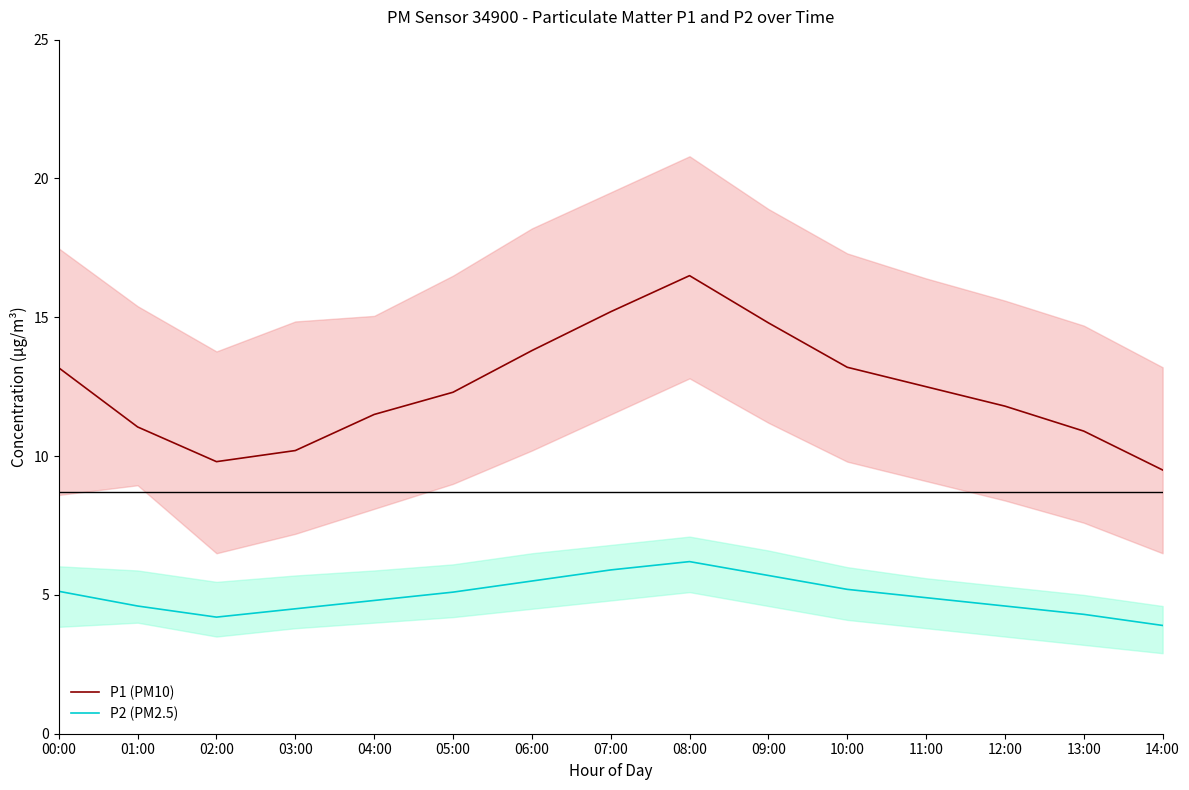

What is the sum of all P1 (PM10) values?

186.2